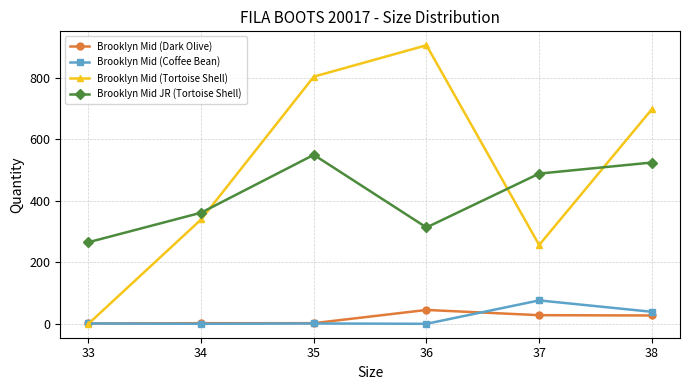

Count the number of data series in this chart.

4